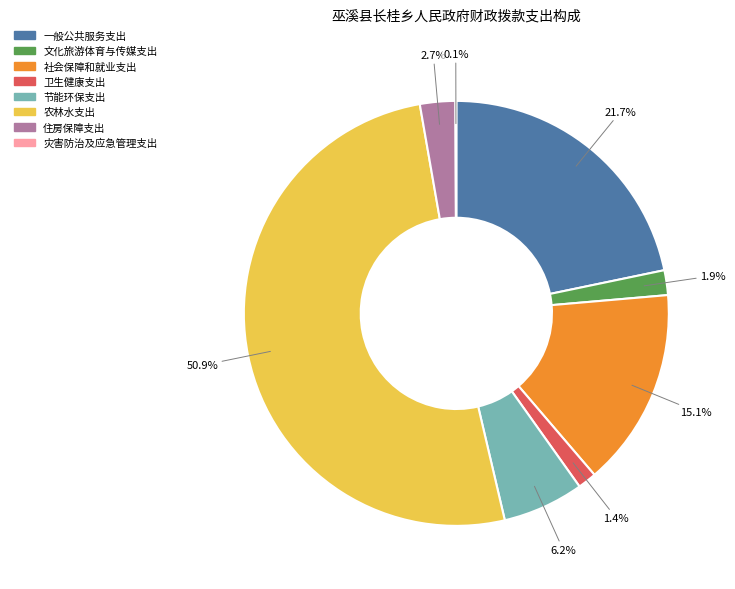

The 社会保障和就业支出 slice represents 15% of the pie. True or false?

True